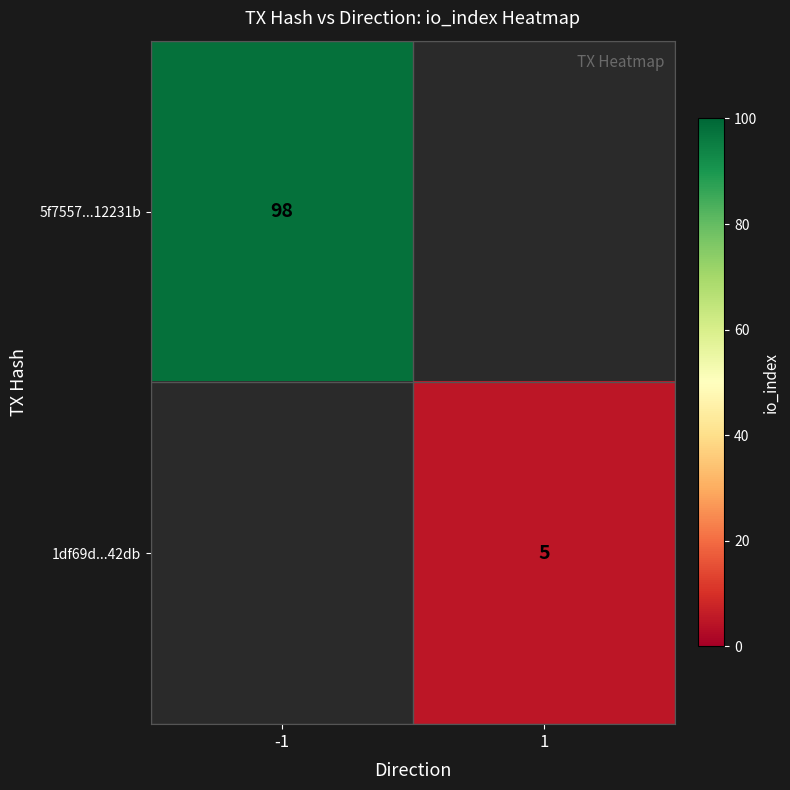

The 1df69d...42db series shows 8 at 1. True or false?

False